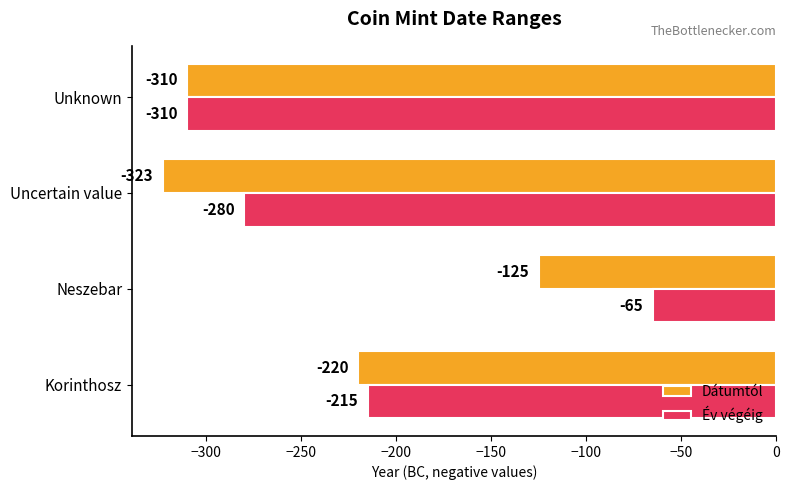

The Dátumtól series shows -112 at Korinthosz. True or false?

False